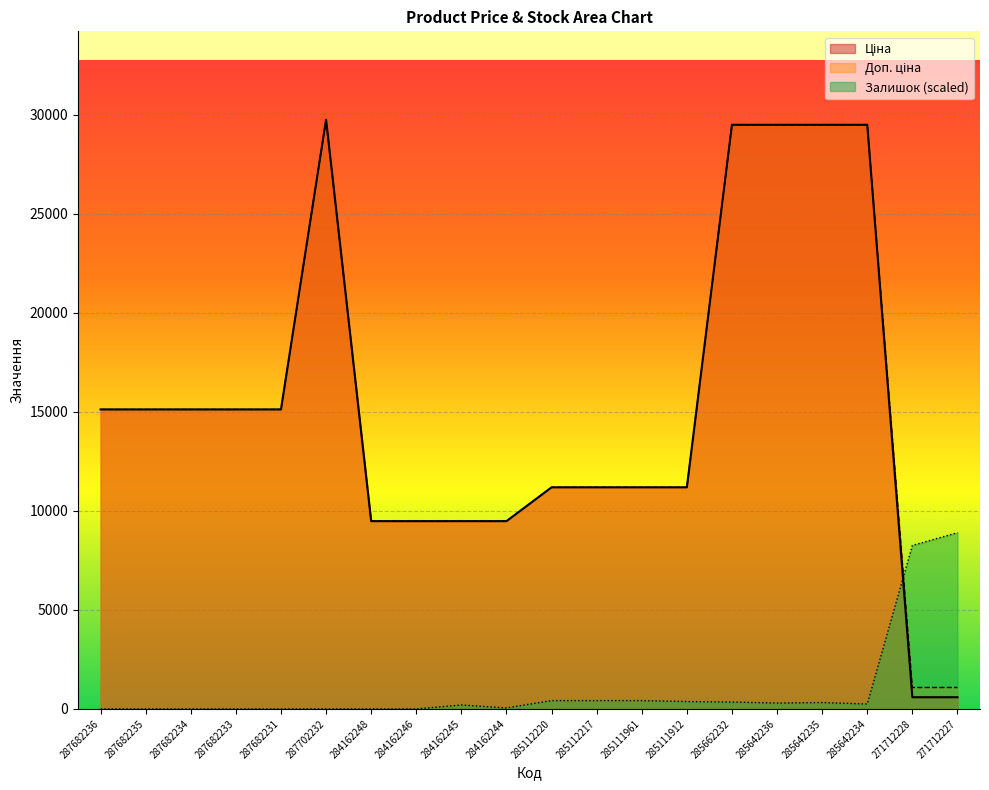

Reading left to right, list all the values displayed in this chart.

Ціна: 287682236=15120.0	287682235=15120.0	287682234=15120.0	287682233=15120.0	287682231=15120.0	287702232=29747.2	284162248=9480.1	284162246=9480.1	284162245=9480.1	284162244=9480.1	285112220=11188.2	285112217=11188.2	285111961=11188.2	285111912=11188.2	285662232=29491.5	285642236=29491.5	285642235=29491.5	285642234=29491.5	271712228=589.9	271712227=589.9
Доп. ціна: 287682236=15120.0	287682235=15120.0	287682234=15120.0	287682233=15120.0	287682231=15120.0	287702232=29747.2	284162248=9480.1	284162246=9480.1	284162245=9480.1	284162244=9480.1	285112220=11188.2	285112217=11188.2	285111961=11188.2	285111912=11188.2	285662232=29491.5	285642236=29491.5	285642235=29491.5	285642234=29491.5	271712228=1081.7	271712227=1081.7
Залишок: 287682236=0.0	287682235=0.0	287682234=0.0	287682233=0.0	287682231=0.0	287702232=0.0	284162248=0.0	284162246=0.0	284162245=198.3	284162244=49.6	285112220=421.4	285112217=421.4	285111961=421.4	285111912=371.8	285662232=347.1	285642236=297.5	285642235=322.3	285642234=247.9	271712228=8254.9	271712227=8899.4